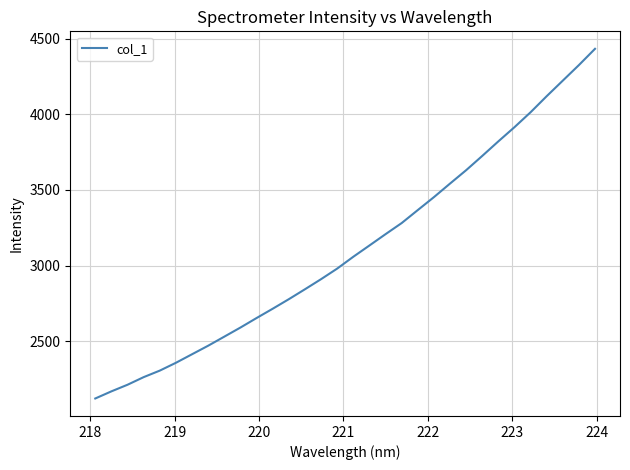

What is the maximum value shown in the chart?

4432.3